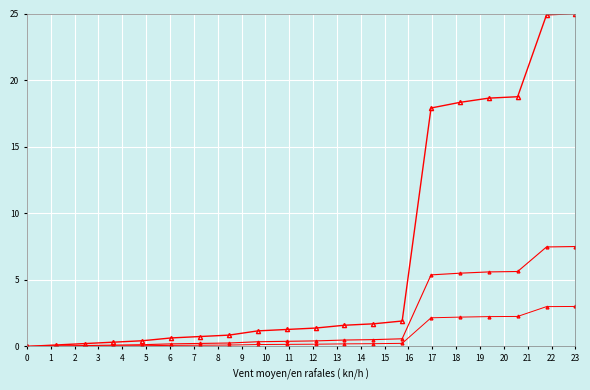

How many distinct data groups are displayed?

3